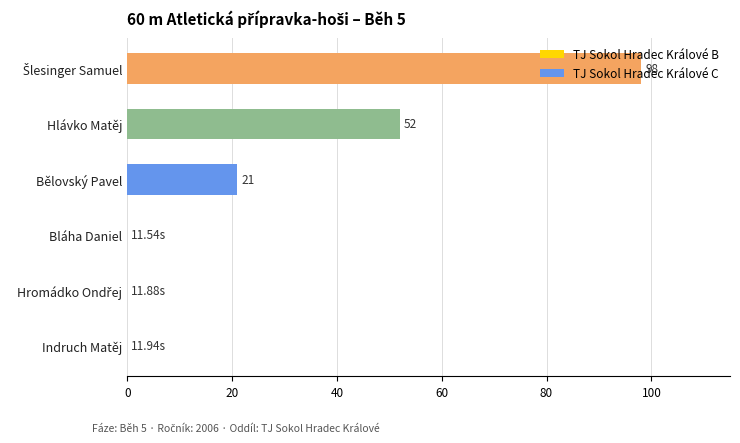

The chart shows a value of 32 at Indruch Matěj. True or false?

False